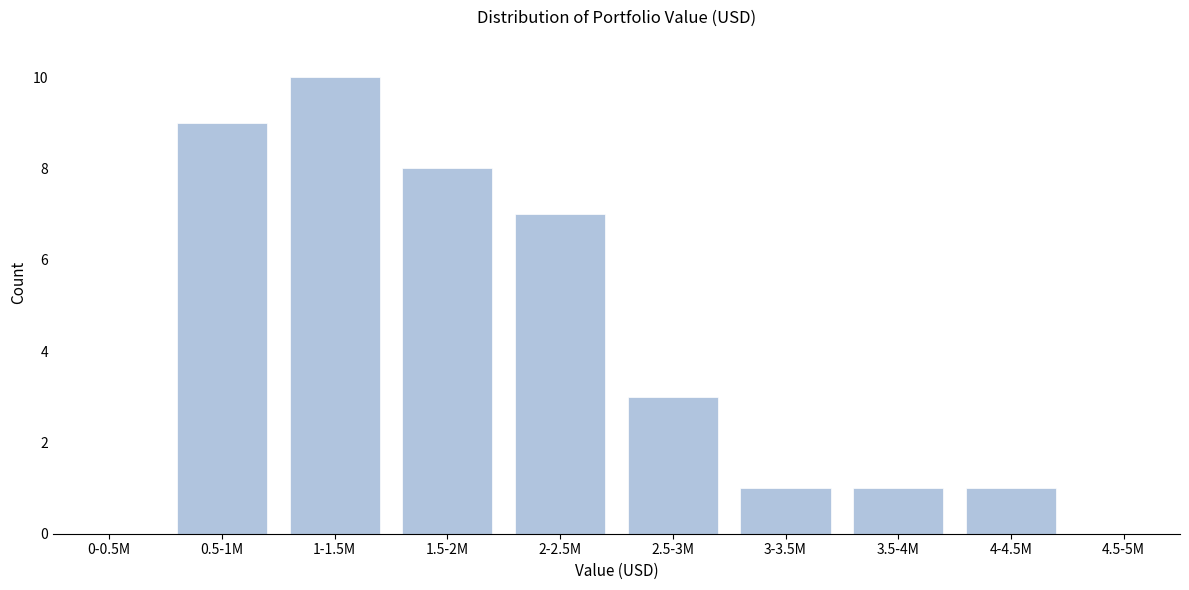

Reading right to left, extract all data points from this chart.

4.5-5M=0	4-4.5M=1	3.5-4M=1	3-3.5M=1	2.5-3M=3	2-2.5M=7	1.5-2M=8	1-1.5M=10	0.5-1M=9	0-0.5M=0